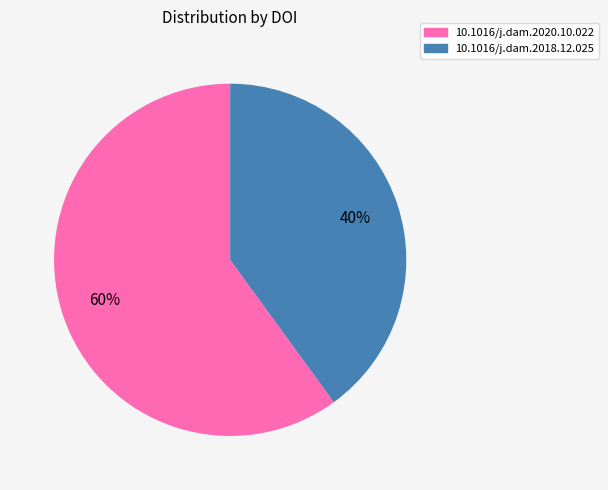

Between 10.1016/j.dam.2020.10.022 and 10.1016/j.dam.2018.12.025, which is larger?

10.1016/j.dam.2020.10.022